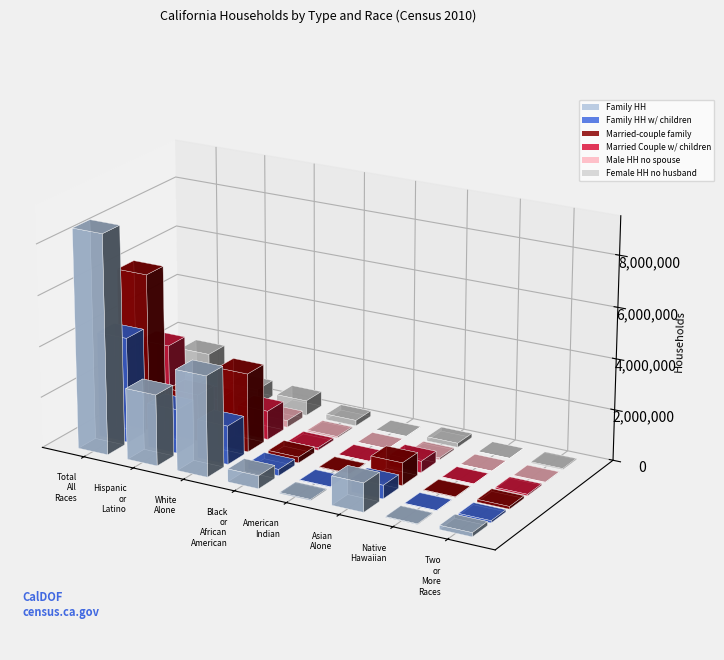

Reading left to right, extract all data points from this chart.

Family HH: 8642473	2800736	3958843	507126	39295	1134348	27606	160202
Family HH w/ children: 4150523	1734744	1515641	247369	17230	528639	14558	85081
Married-couple family: 6213310	1840144	3095564	229021	23066	891612	19225	104997
Married Couple w/ children: 2942803	1182945	1133754	101402	9094	445391	10449	54964
Male HH no spouse: 752347	324691	270141	56085	4756	77041	2684	15511
Female HH no husband: 1676816	635901	593138	222020	11473	165695	5697	39694